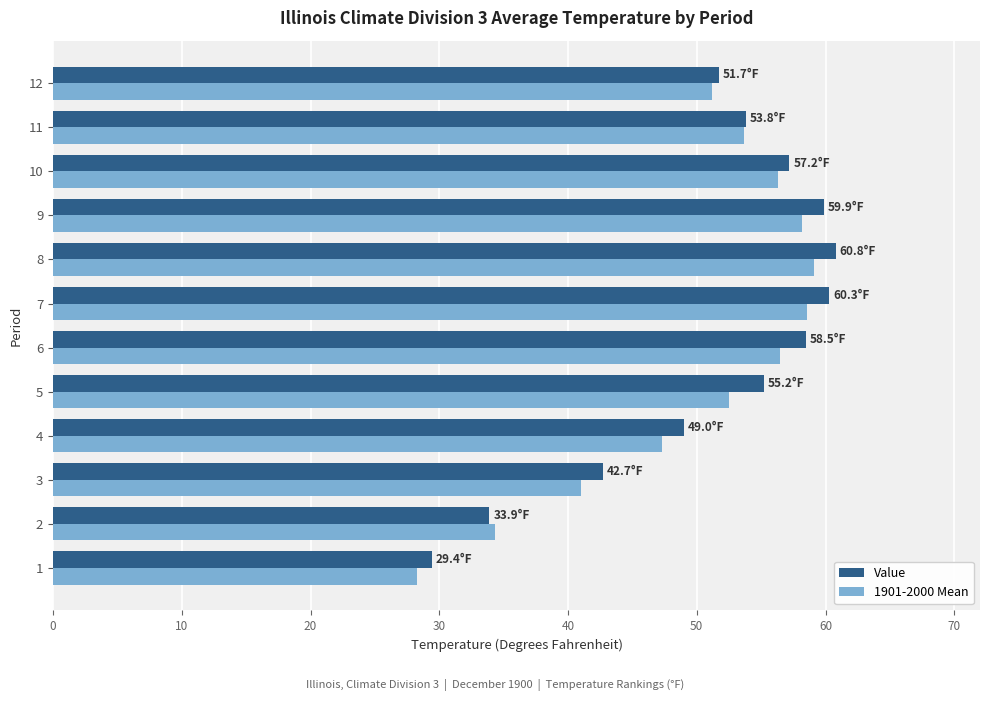

What are all the series names shown in the legend?

Value, 1901-2000 Mean